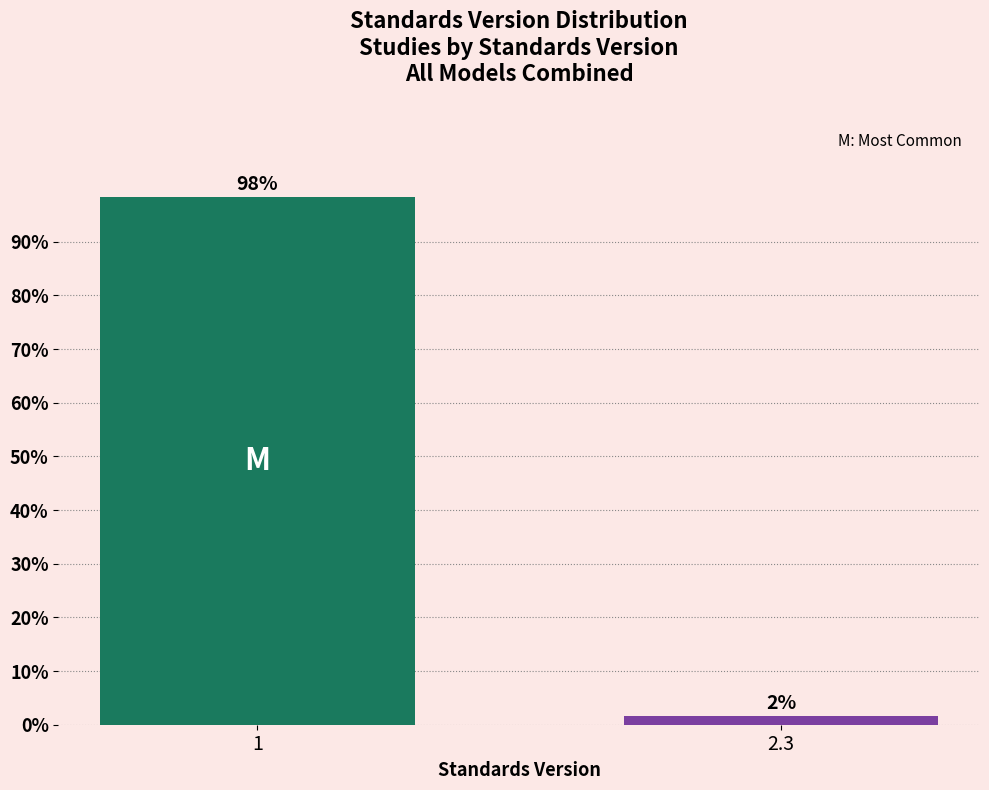

Rank the categories by value from lowest to highest.

2.3, 1